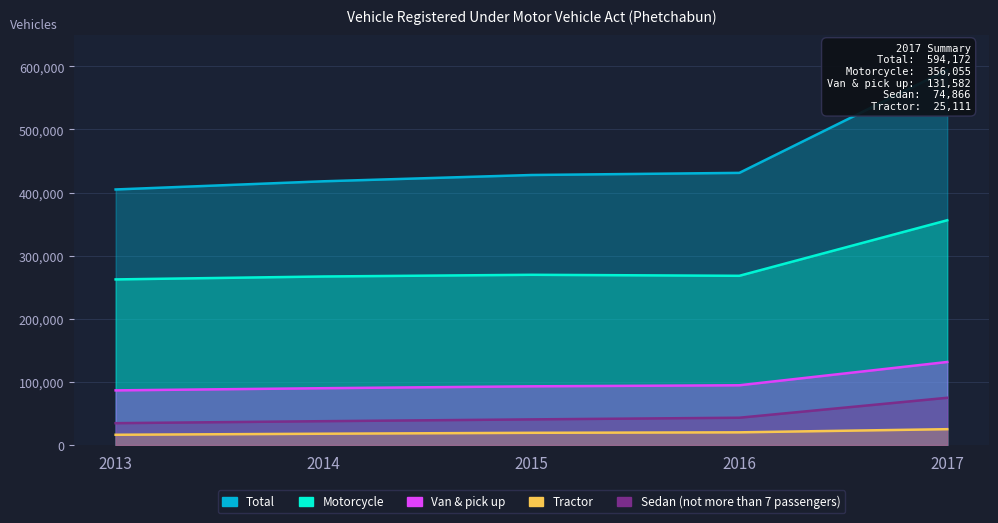

Which series has the largest total across all categories?

Total